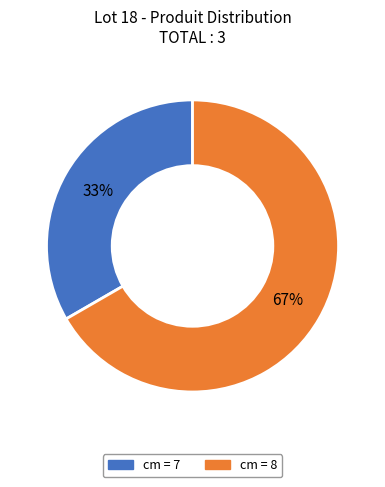

To the nearest percent, what is the combined percentage of cm = 7 and cm = 8?

100%